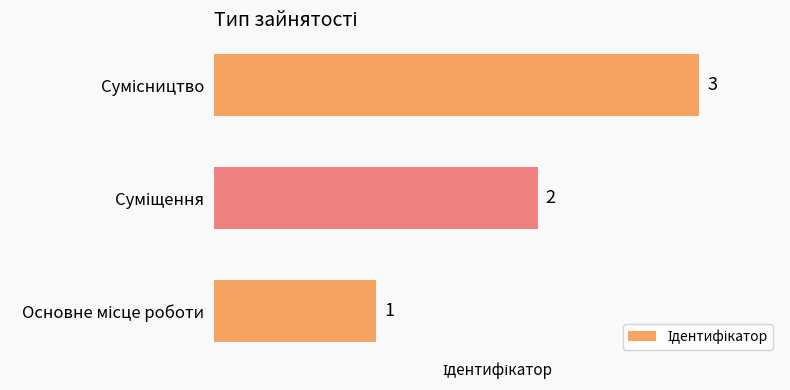

How many values are between 1 and 3?

3